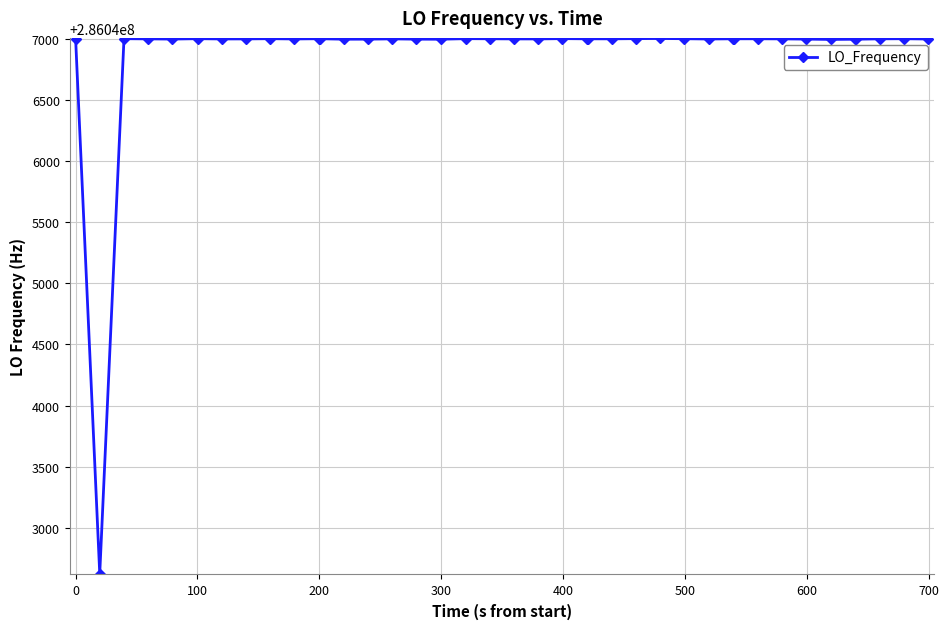

True or false: there are more than 0 points higher than both neighbors.

True